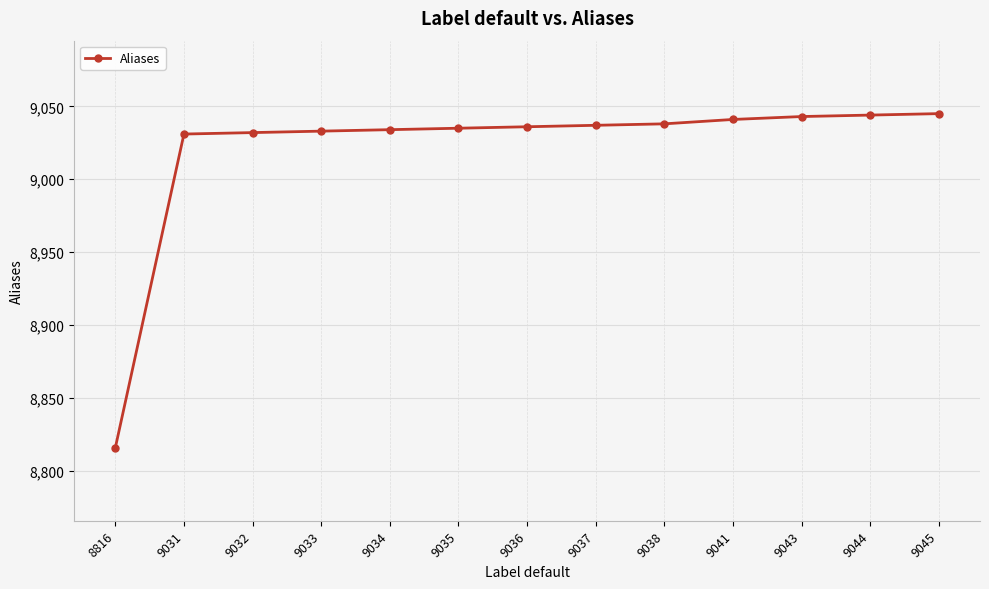

What is the approximate value at 9038, to the nearest 10?

9040